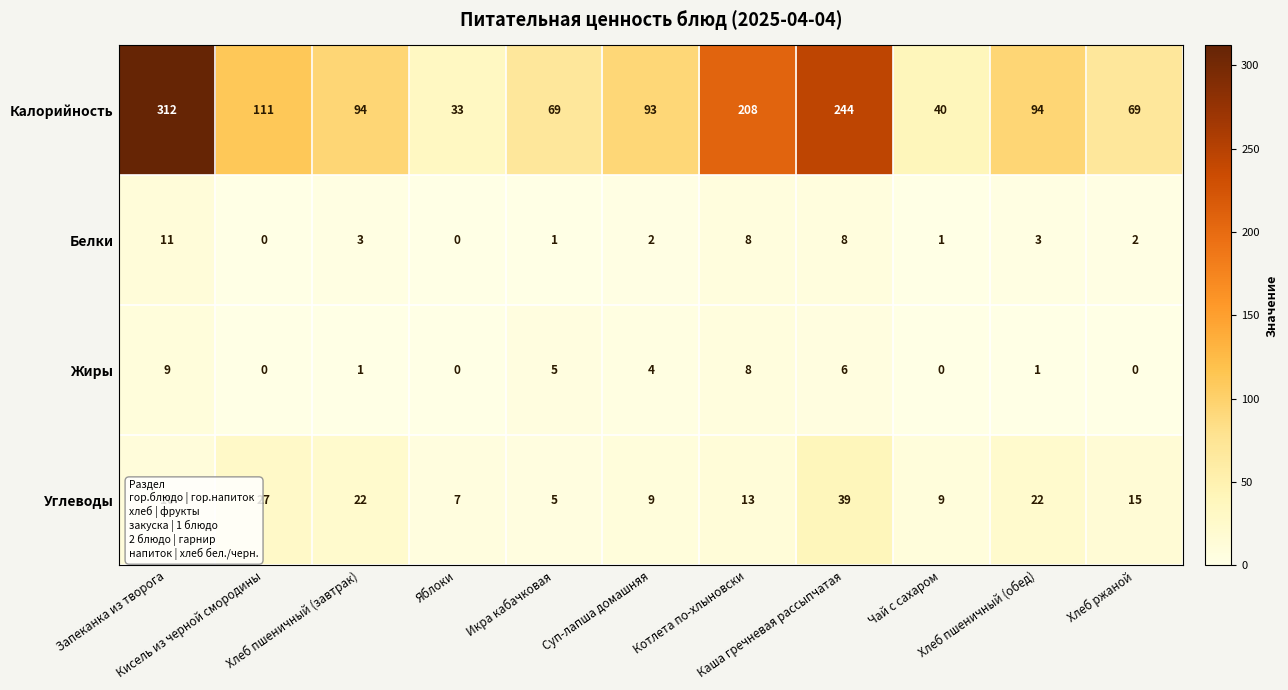

What is the difference between the second highest and second lowest values in the Жиры series?

8